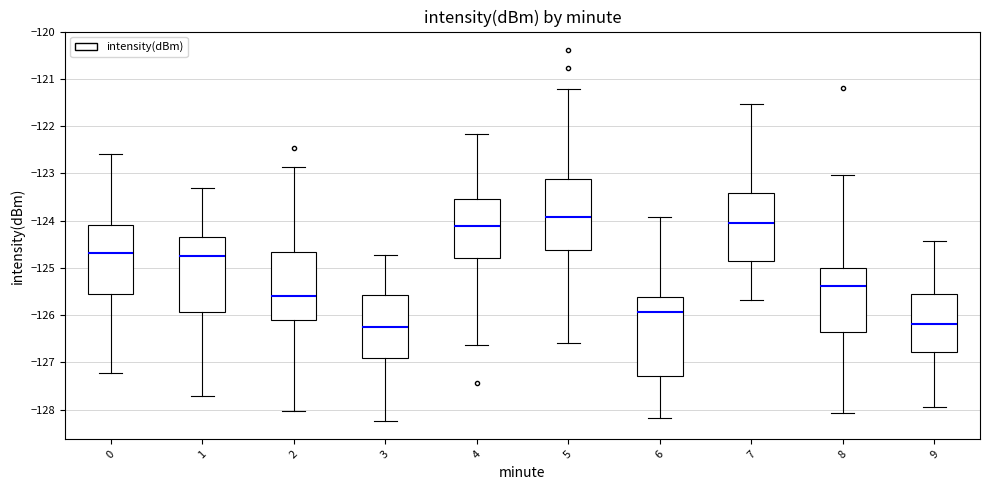

Reading left to right, transcribe this box plot: for each box, give where its median line is, the range the box spans, and where its two whiskers end, as read against the y-axis. The values are not printed on the chart, so give them approximately, as read against the axis.

0: median -124.7, box -125.6 to -124.1, whiskers -127.2 to -122.6
1: median -124.7, box -125.9 to -124.3, whiskers -127.7 to -123.3
2: median -125.6, box -126.1 to -124.7, whiskers -128.0 to -122.9
3: median -126.2, box -126.9 to -125.6, whiskers -128.2 to -124.7
4: median -124.1, box -124.8 to -123.5, whiskers -126.6 to -122.2
5: median -123.9, box -124.6 to -123.1, whiskers -126.6 to -121.2
6: median -125.9, box -127.3 to -125.6, whiskers -128.2 to -123.9
7: median -124.0, box -124.9 to -123.4, whiskers -125.7 to -121.5
8: median -125.4, box -126.4 to -125.0, whiskers -128.1 to -123.0
9: median -126.2, box -126.8 to -125.6, whiskers -127.9 to -124.4